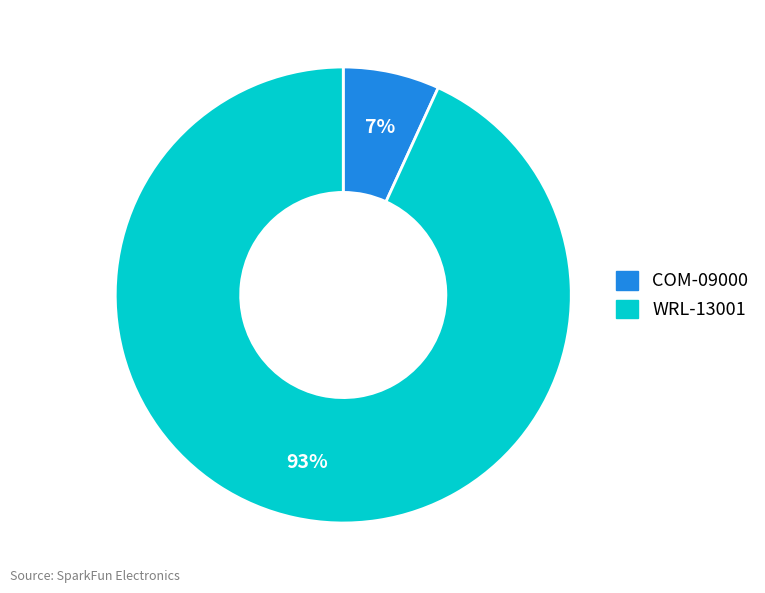

True or false: COM-09000 accounts for 7% of the total.

True